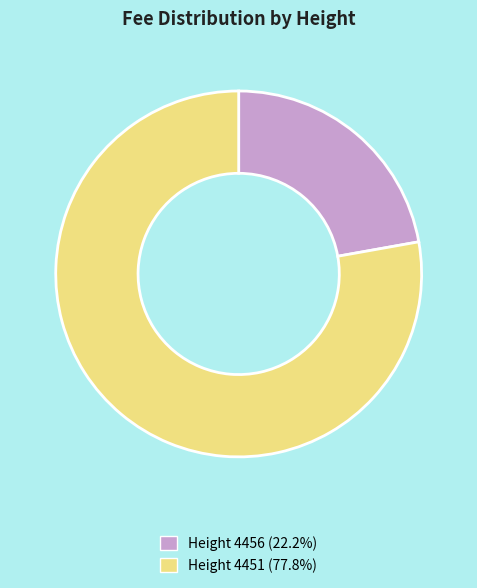

Does any single category account for the majority?

Yes